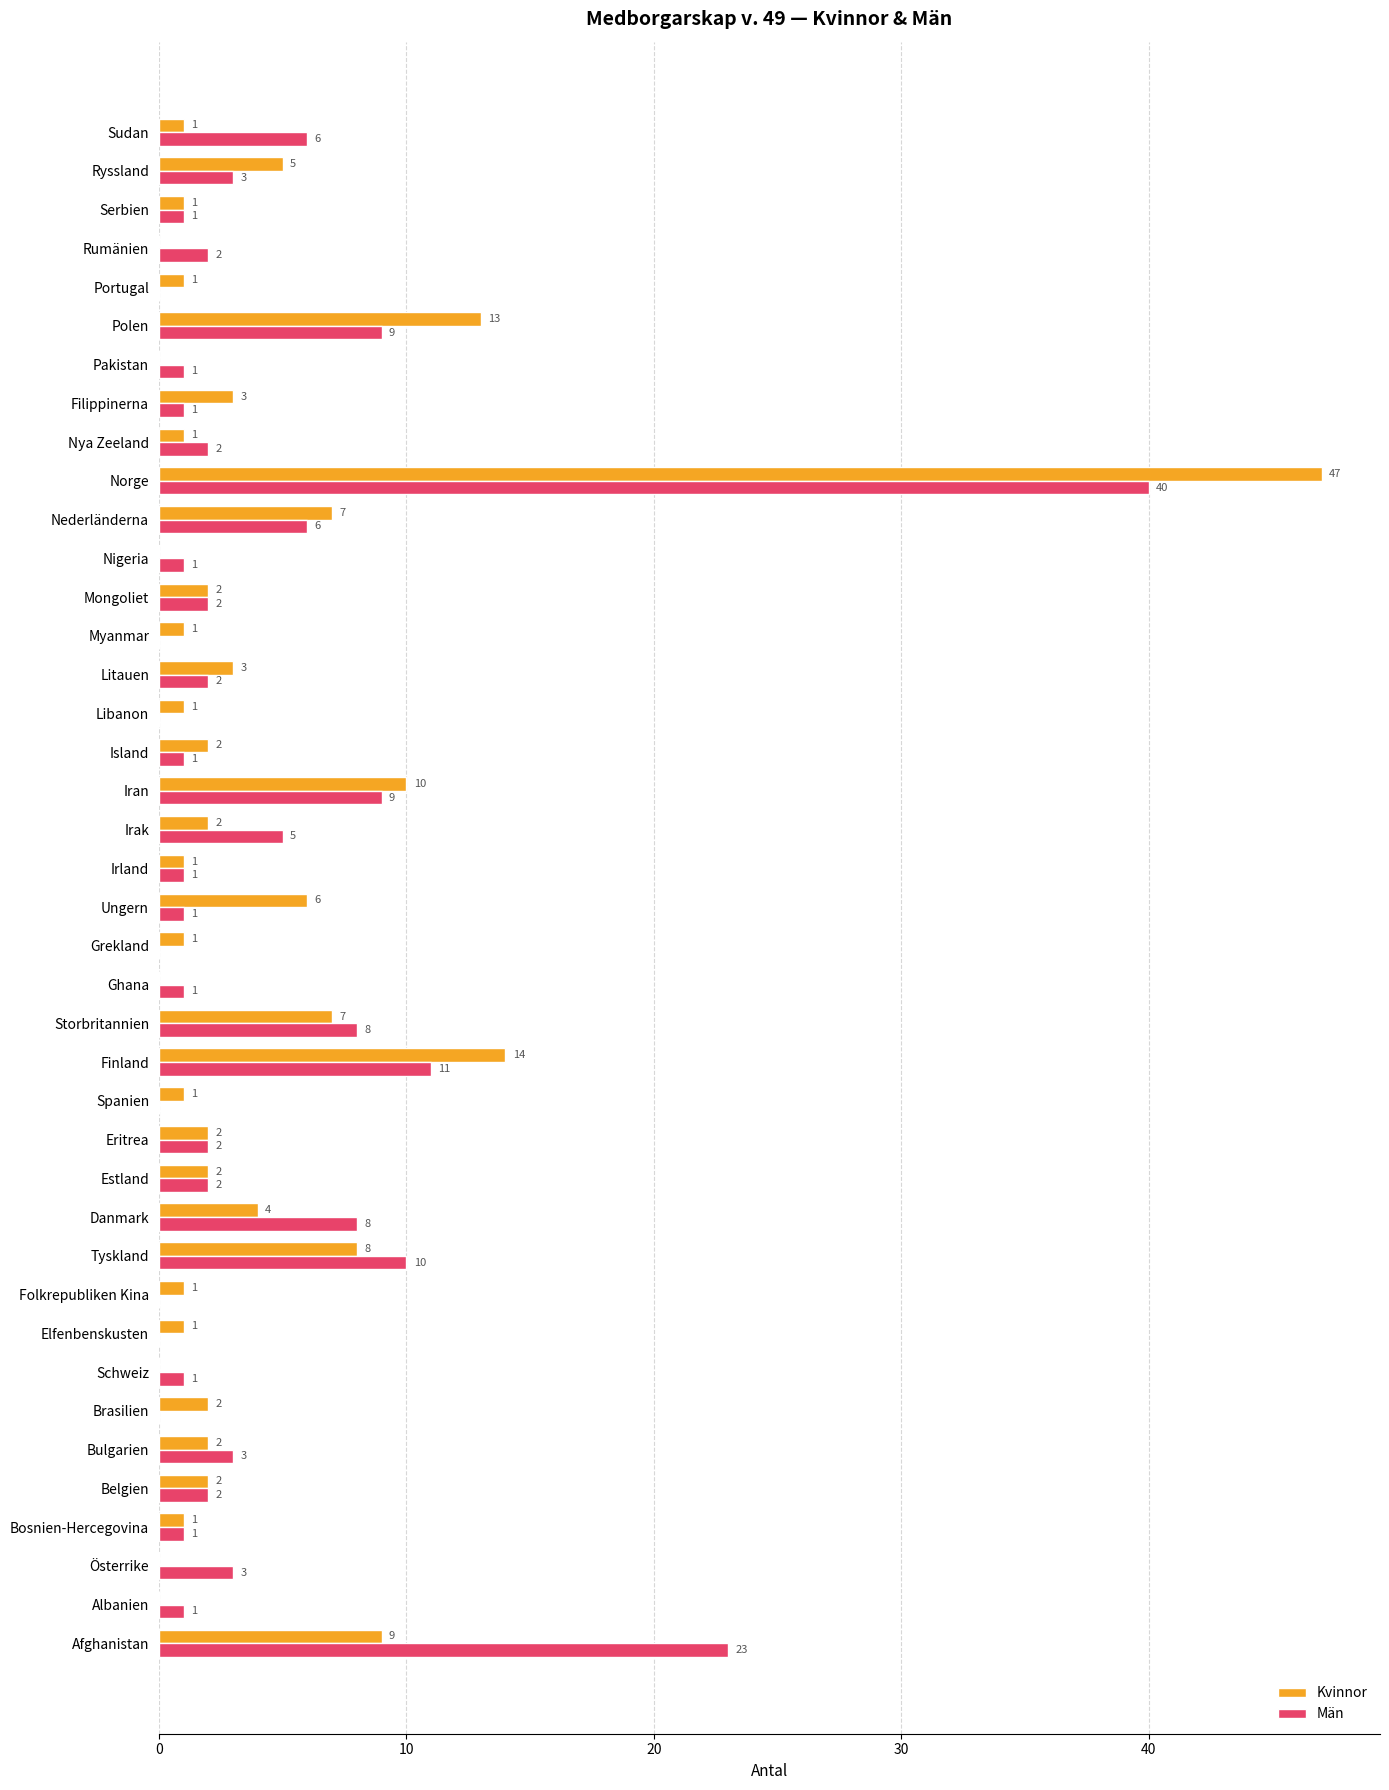

What is the average value of the Män series?

4